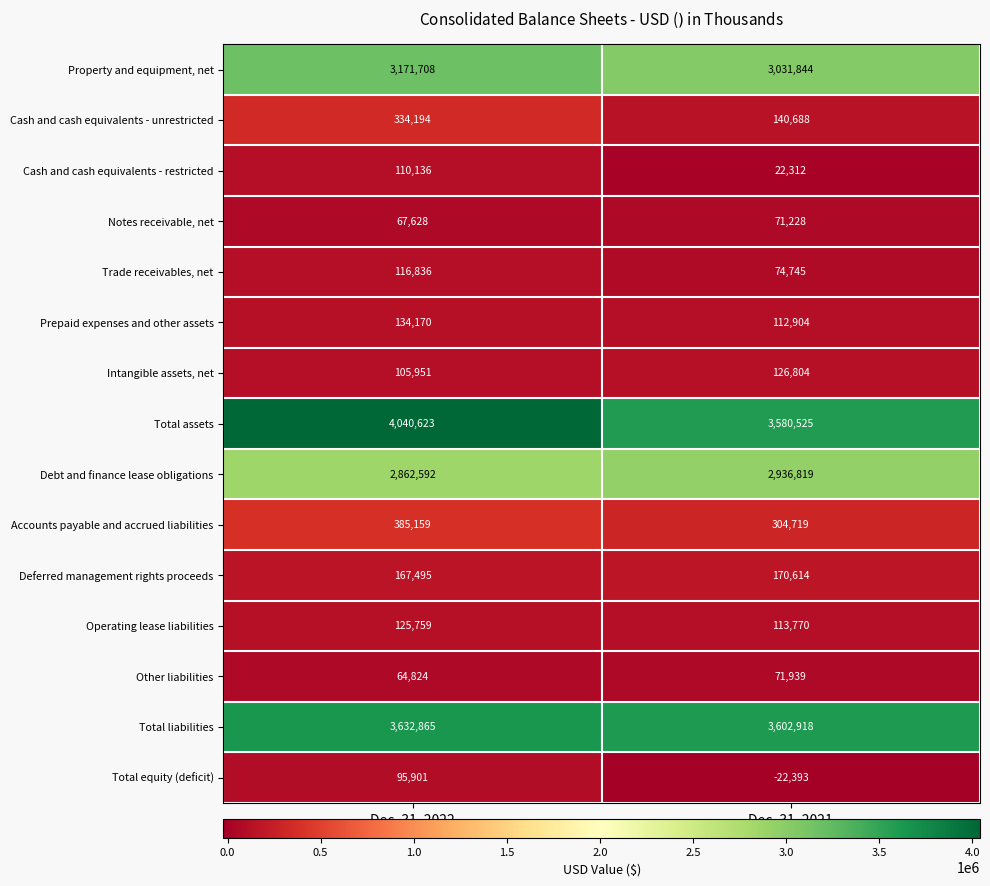

Is the value of Deferred management rights proceeds at Dec. 31, 2022 greater than the value of Total liabilities at Dec. 31, 2021?

No